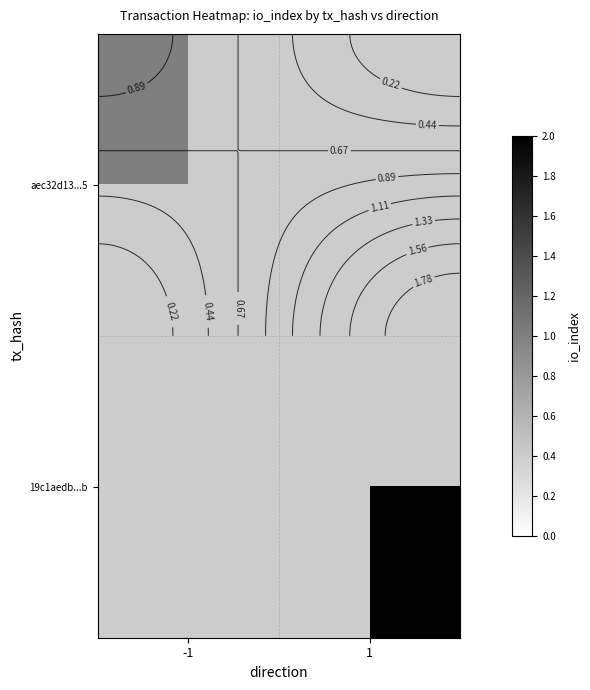

Rank the categories by aec32d13...5 value from highest to lowest.

-1, 1